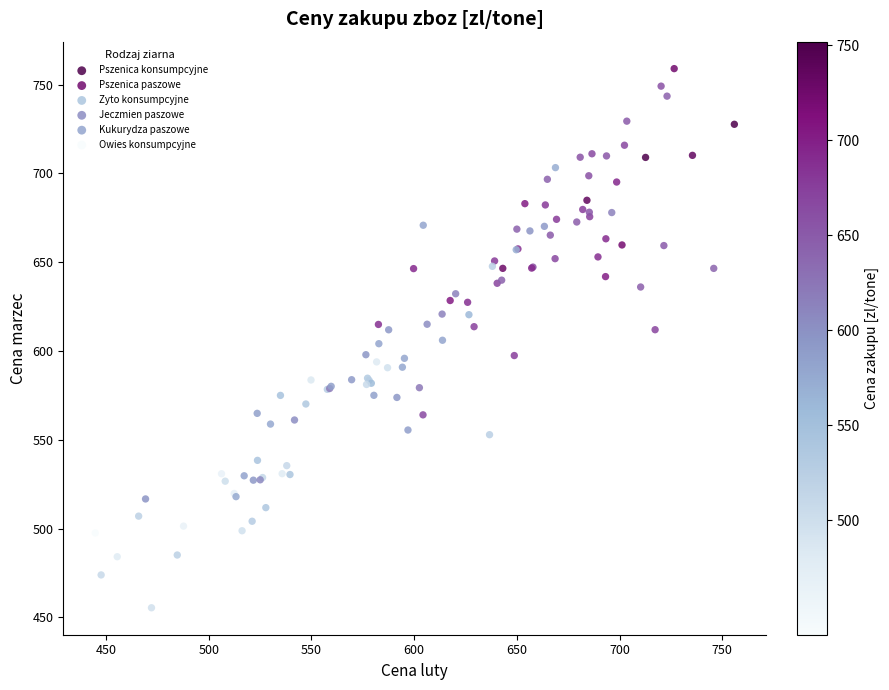

Which series reaches the minimum Y coordinate?

Owies konsumpcyjne